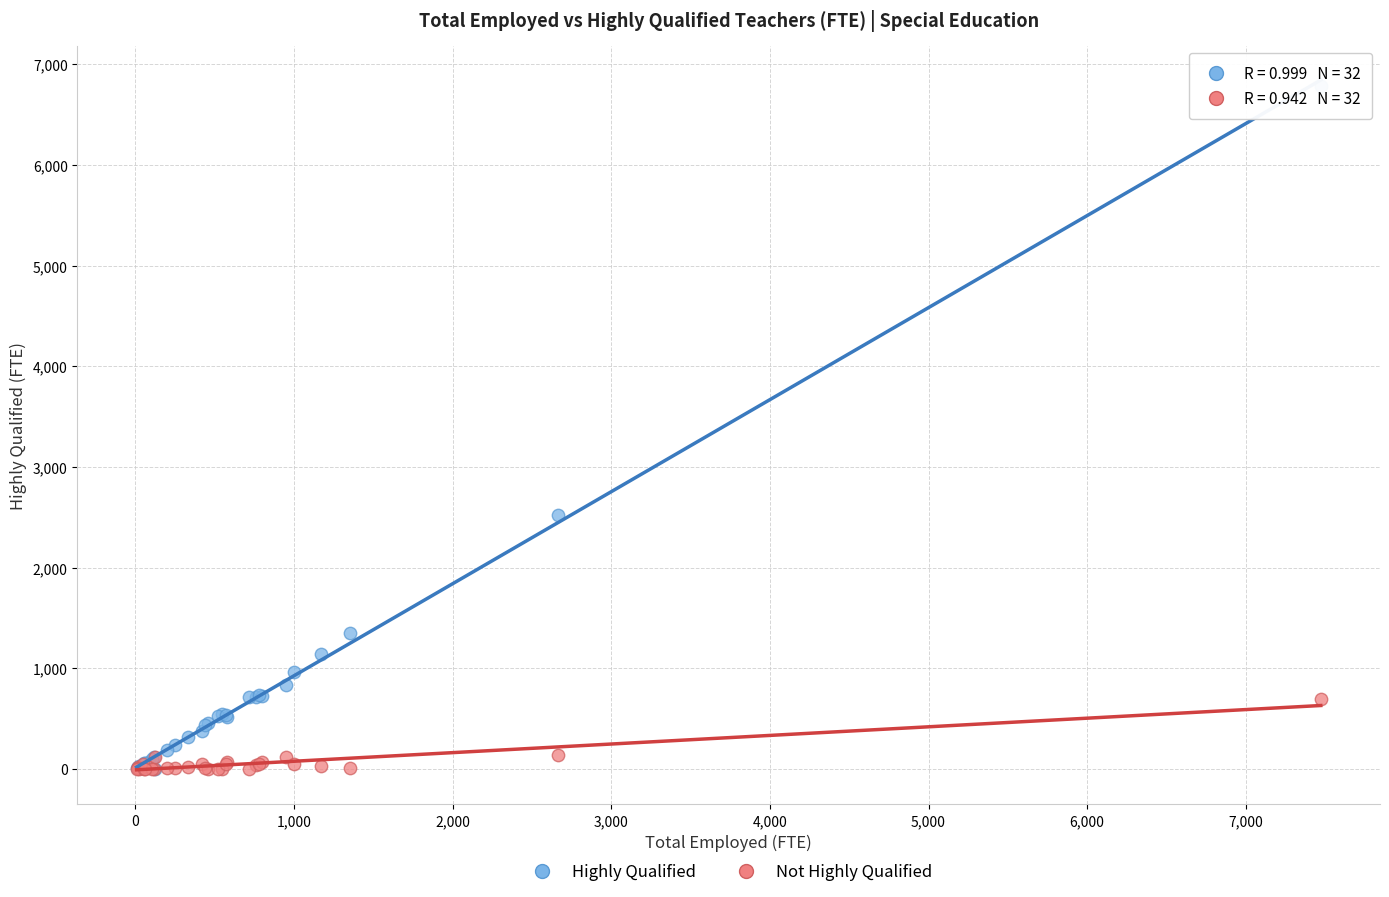

Across all series, what Y value is closest to 3391?

2524.3